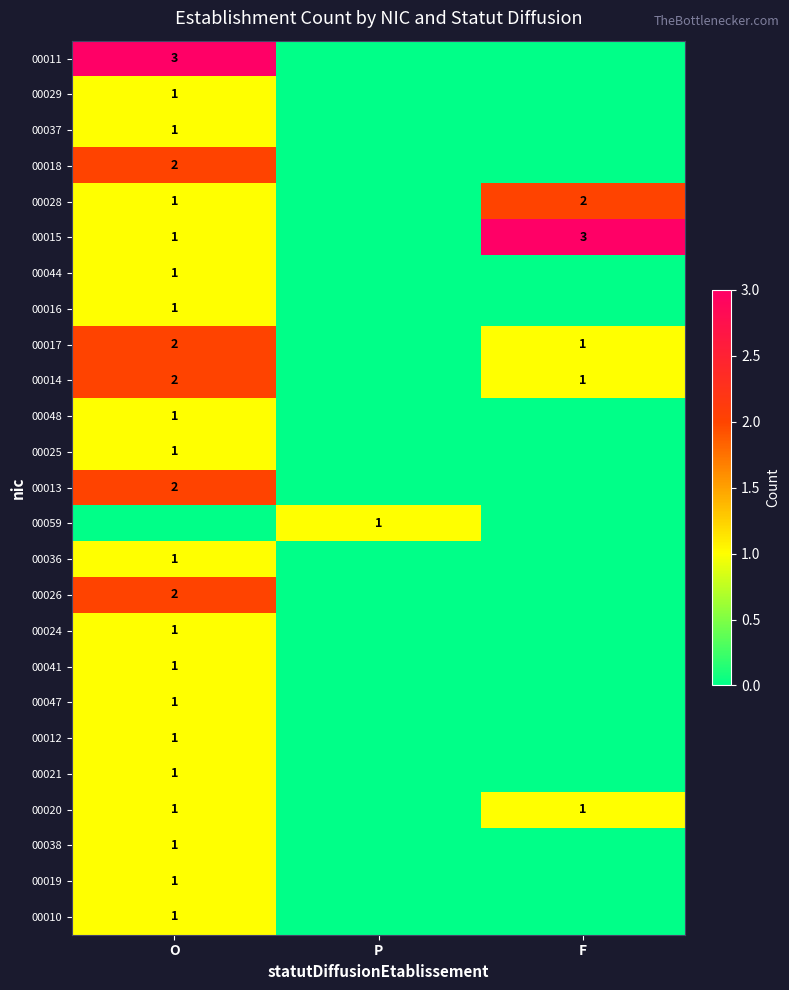

Is it true that 00019 equals 1 at O?

True